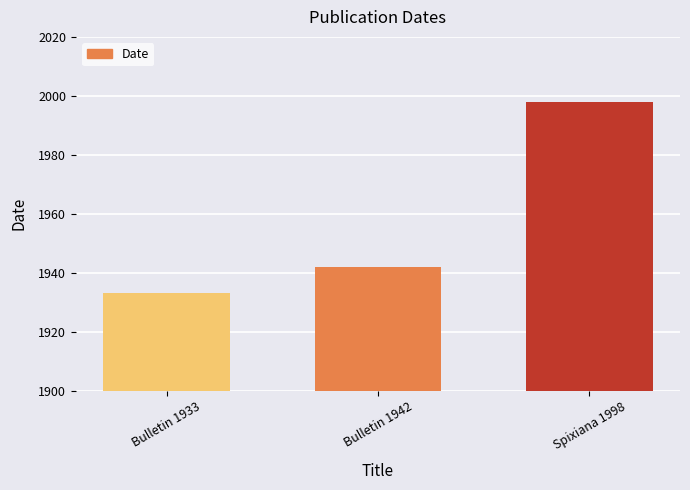

What is the label of the 1st bar from the right?

Spixiana 1998